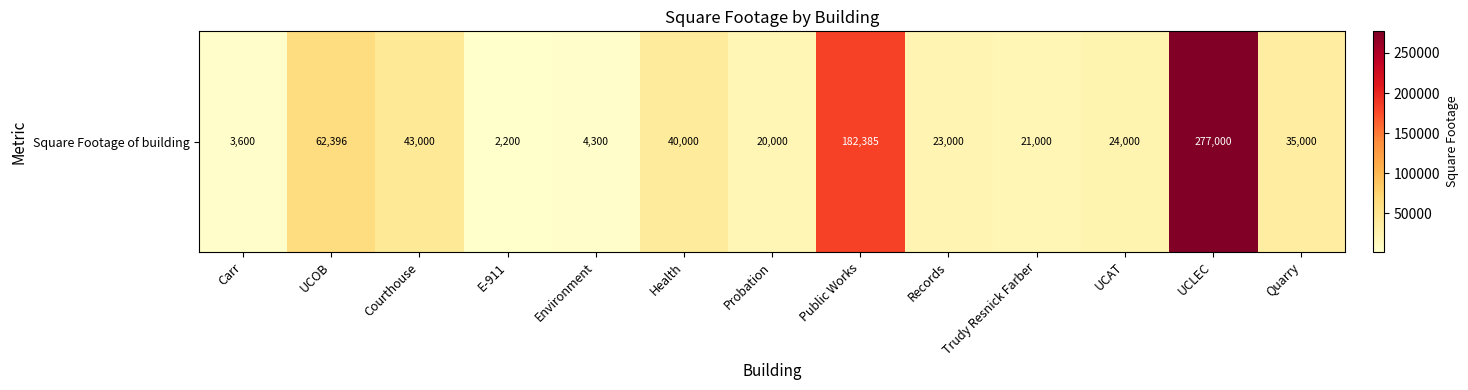

Where is the data nearest to the value 139600?

Public Works